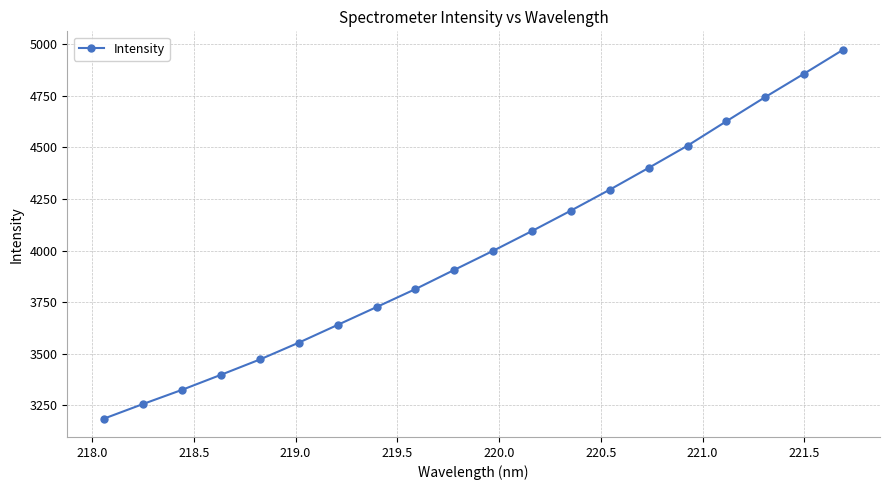

What is the difference between the maximum and second lowest values?

1715.7